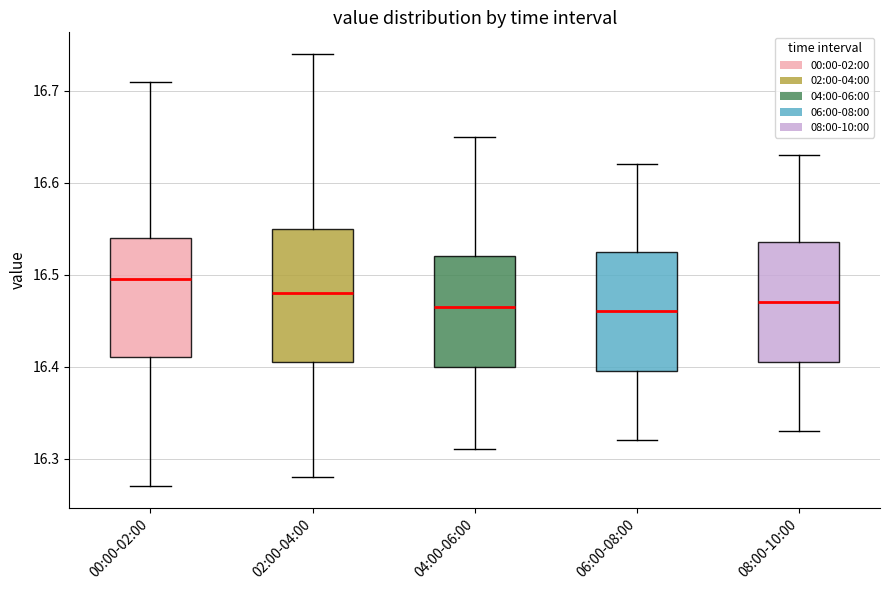

Reading left to right, read every box against the y-axis: the position of its median line, the range the box covers, and the ends of its whiskers. The values are not printed on the chart, so give them approximately, as read against the axis.

00:00-02:00: median 16.50, box 16.41 to 16.54, whiskers 16.27 to 16.71
02:00-04:00: median 16.48, box 16.41 to 16.55, whiskers 16.28 to 16.74
04:00-06:00: median 16.47, box 16.40 to 16.52, whiskers 16.31 to 16.65
06:00-08:00: median 16.46, box 16.40 to 16.53, whiskers 16.32 to 16.62
08:00-10:00: median 16.47, box 16.41 to 16.54, whiskers 16.33 to 16.63